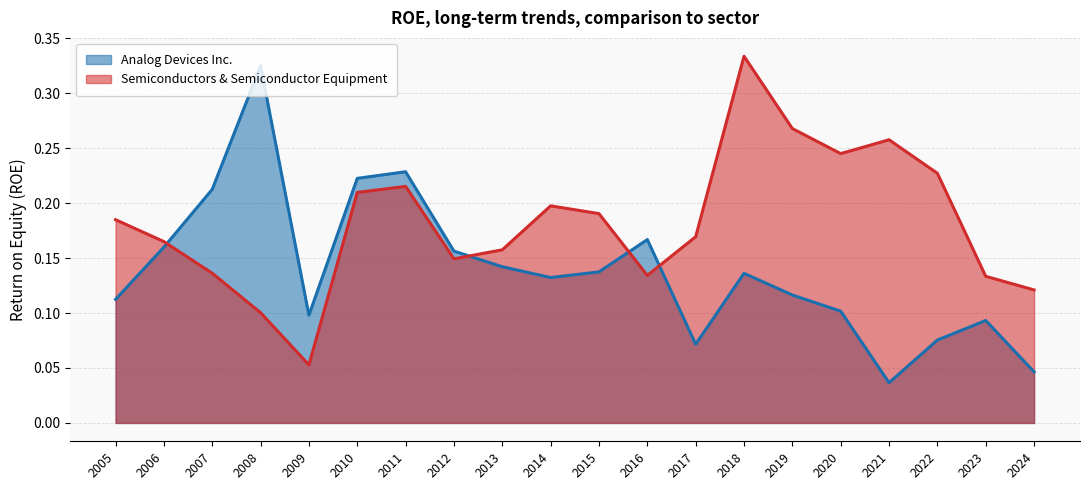

The value of Analog Devices Inc. at 2007 is 0.2. True or false?

True